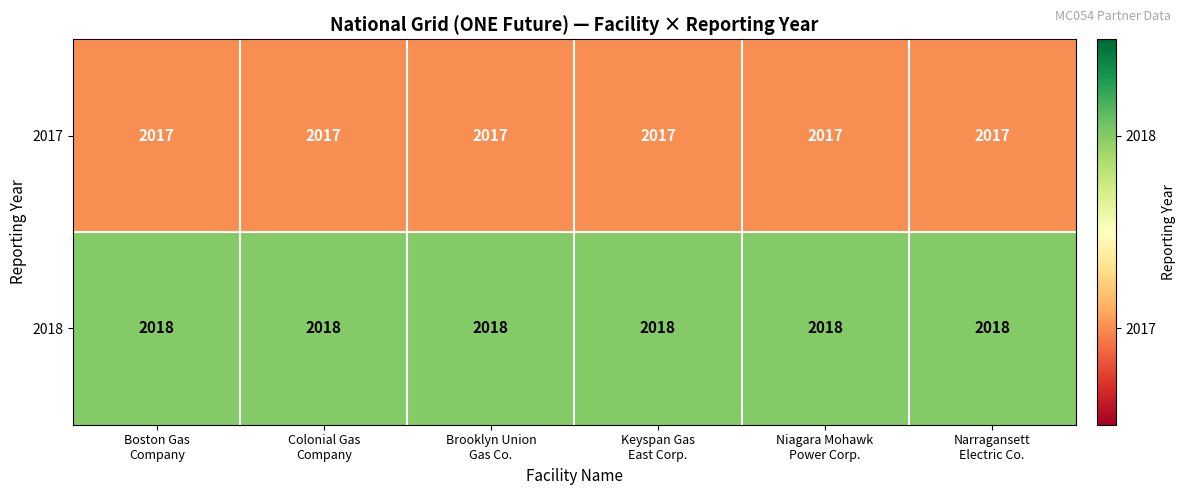

Rank the series by their maximum value, from highest to lowest.

2018, 2017